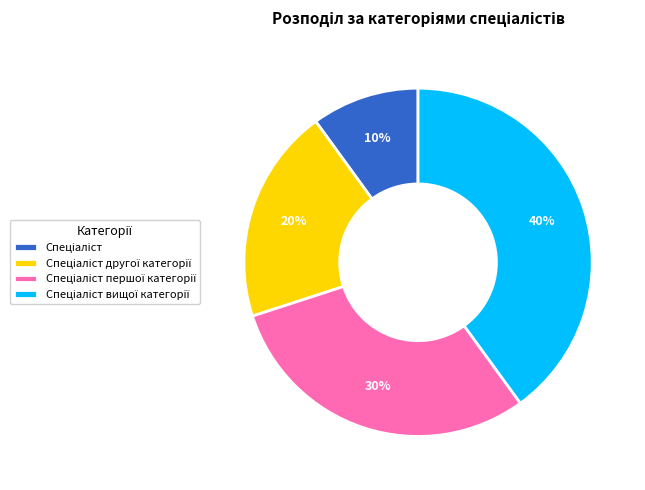

To the nearest percent, what is the difference between the largest and smallest slice percentages?

30%